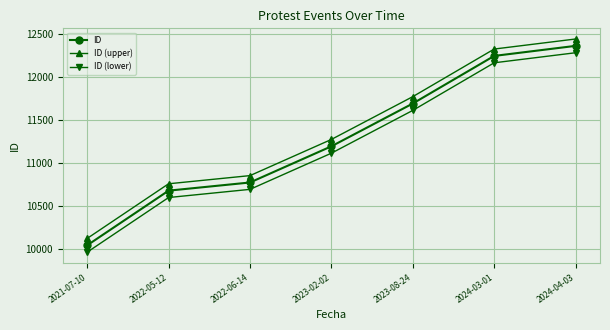

What is the minimum value shown in the chart?

9958